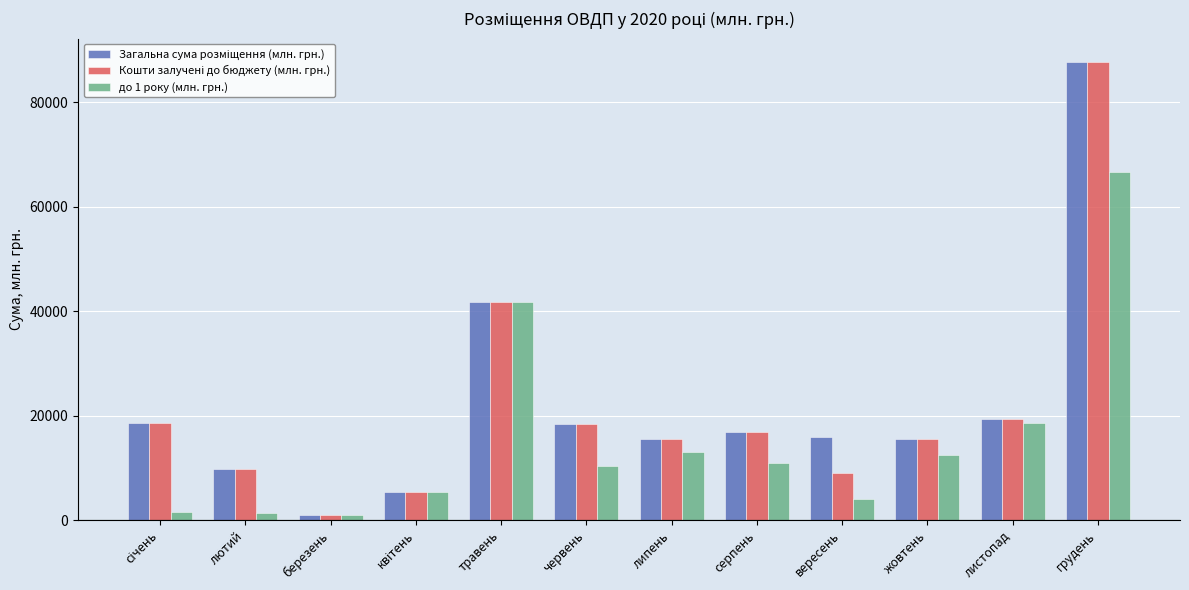

At how many categories does at least one series exceed 35066?

2